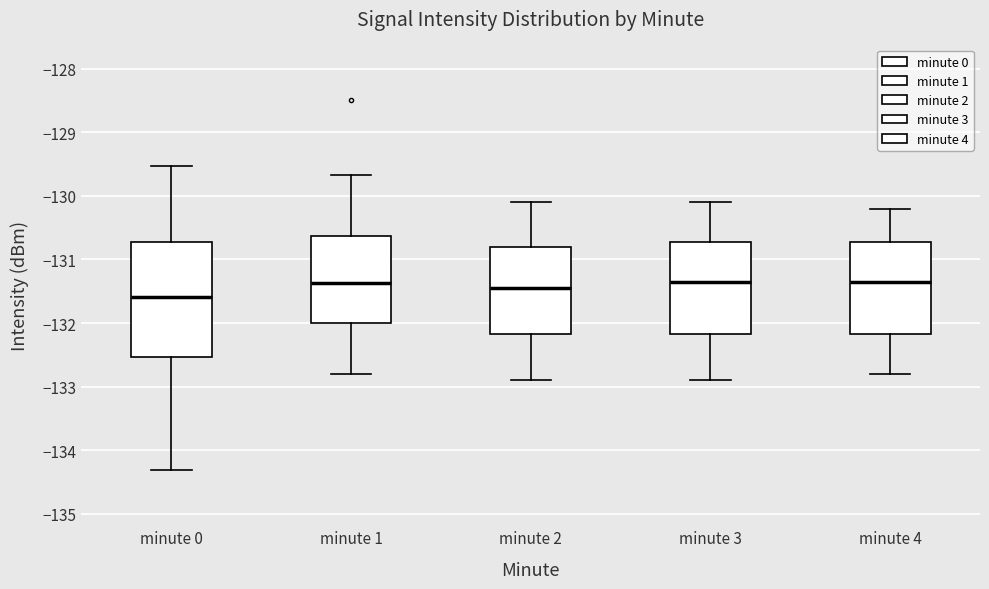

Which box has the lowest median line?

minute 0